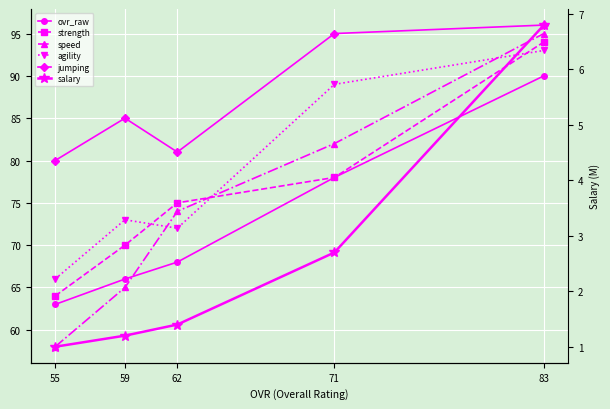

Reading left to right, transcribe all the data shown in this chart.

ovr_raw: 63.0	66.0	68.0	78.0	90.0
strength: 64.0	70.0	75.0	78.0	94.0
speed: 58.0	65.0	74.0	82.0	95.0
agility: 66.0	73.0	72.0	89.0	93.0
jumping: 80.0	85.0	81.0	95.0	96.0
salary: 1.0	1.2	1.4	2.7	6.8